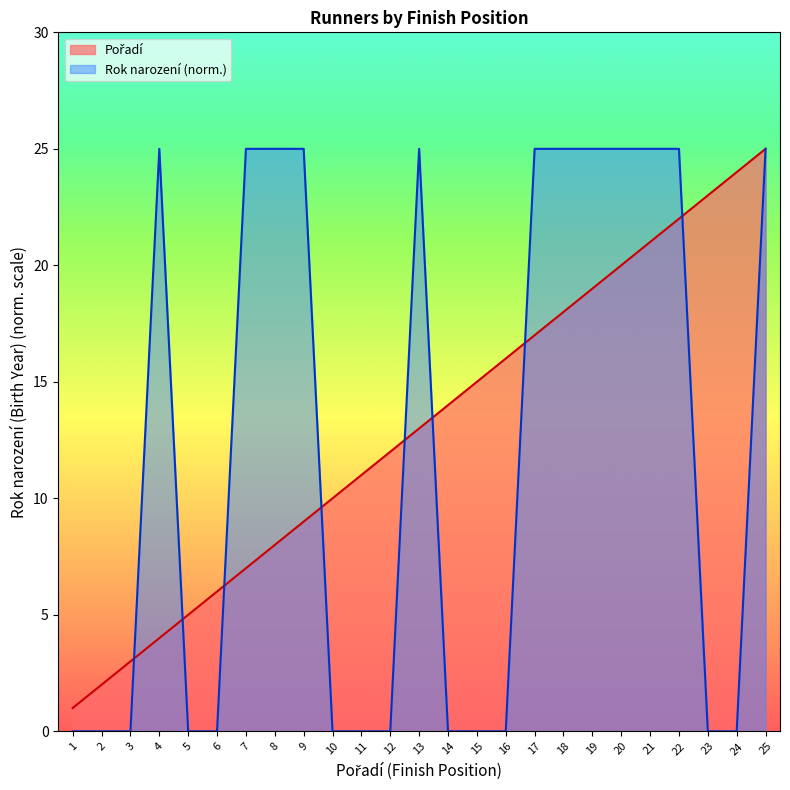

Is it true that Pořadí equals 12 at 12?

True